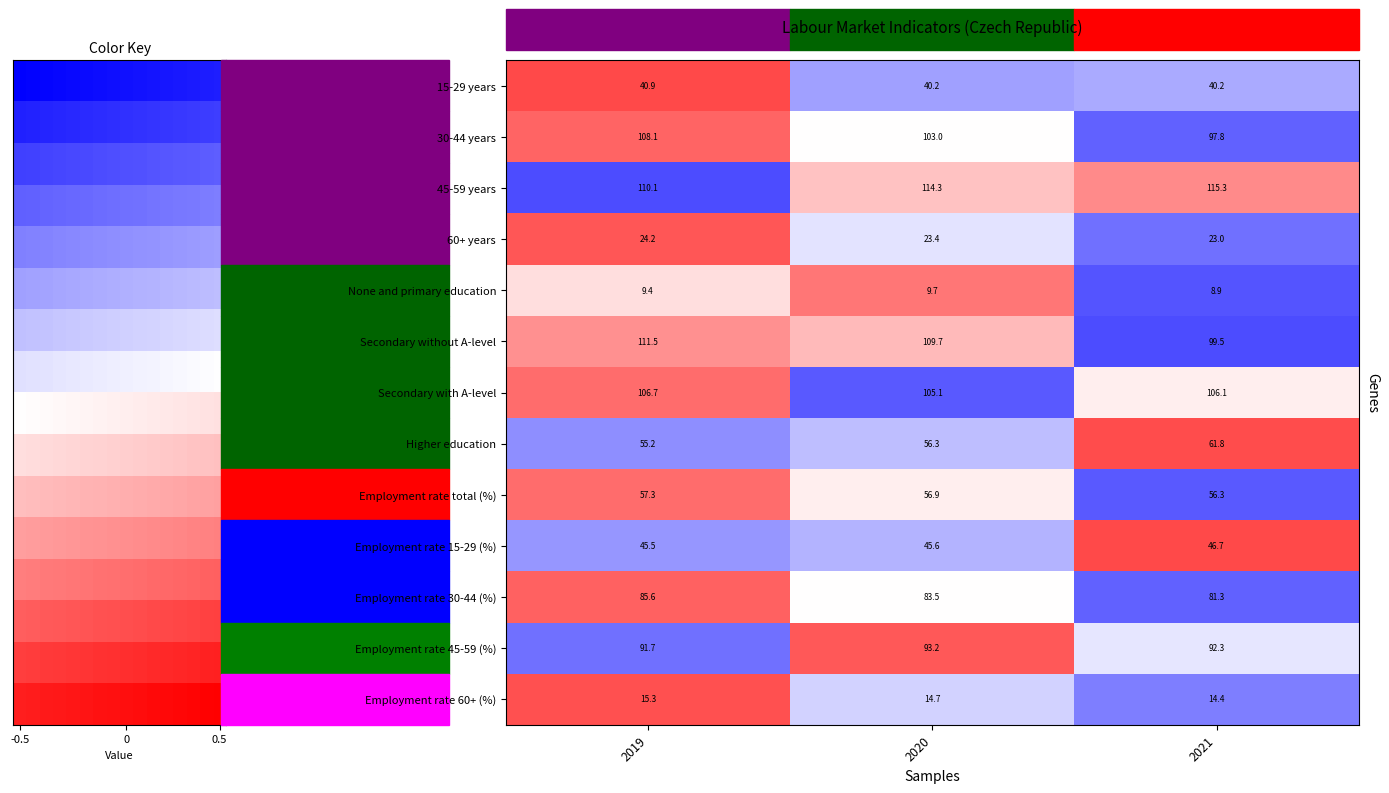

Reading left to right, extract all data points from this chart.

15-29 years: 2019=1.4	2020=-0.7	2021=-0.7
30-44 years: 2019=1.2	2020=0.0	2021=-1.2
45-59 years: 2019=-1.4	2020=0.5	2021=0.9
60+ years: 2019=1.3	2020=-0.2	2021=-1.1
None and primary education: 2019=0.3	2020=1.1	2021=-1.3
Secondary without A-level: 2019=0.9	2020=0.5	2021=-1.4
Secondary with A-level: 2019=1.2	2020=-1.3	2021=0.1
Higher education: 2019=-0.9	2020=-0.5	2021=1.4
Employment rate total (%): 2019=1.1	2020=0.1	2021=-1.3
Employment rate 15-29 (%): 2019=-0.8	2020=-0.6	2021=1.4
Employment rate 30-44 (%): 2019=1.2	2020=0.0	2021=-1.2
Employment rate 45-59 (%): 2019=-1.1	2020=1.3	2021=-0.2
Employment rate 60+ (%): 2019=1.4	2020=-0.4	2021=-1.0